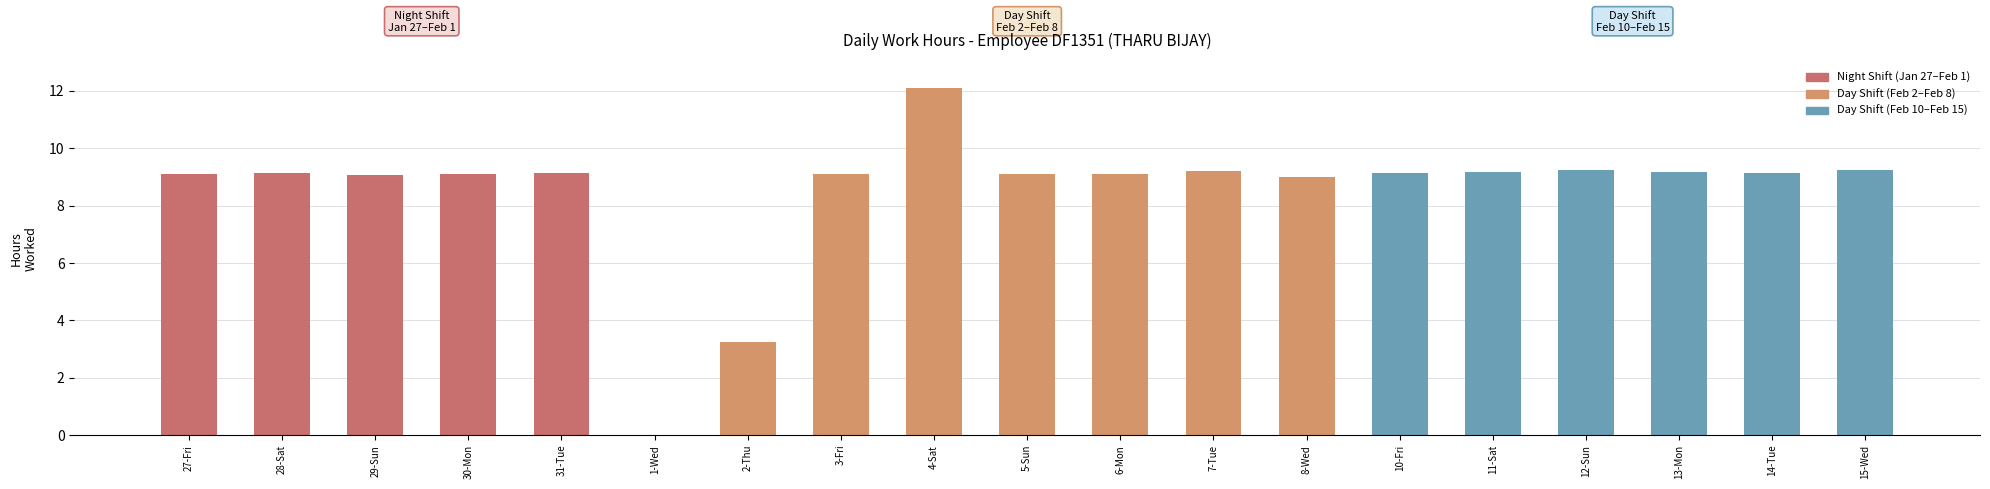

What is the sum of the values at 29-Sun and 5-Sun?

18.2